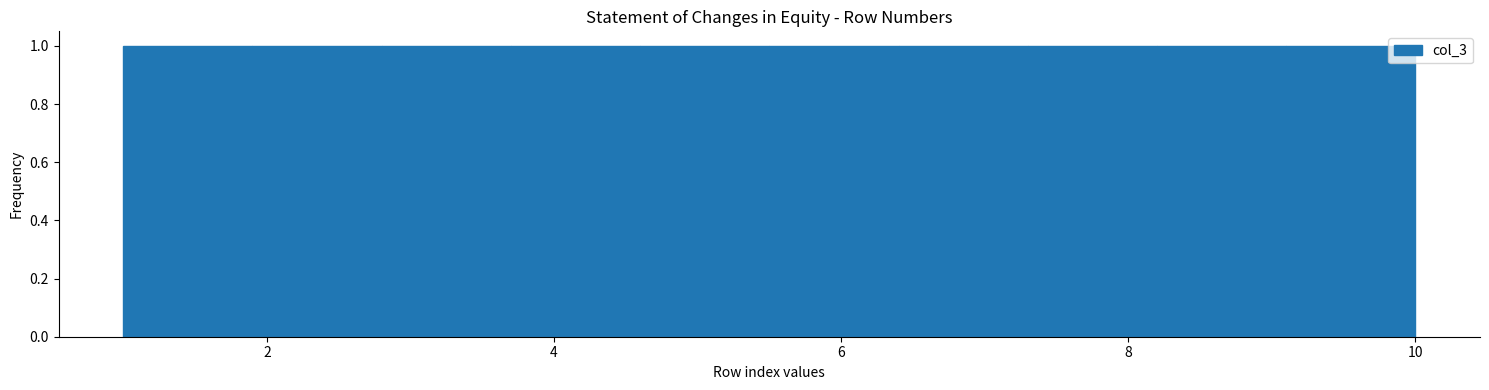

Reading left to right, list every bar in this chart as the range it spans on the x-axis followed by its height. Neither the bar edges nor the heights are printed on the chart, so give them approximately, as read against the axes.

1.0 to 1.9: 1
1.9 to 2.8: 1
2.8 to 3.7: 1
3.7 to 4.6: 1
4.6 to 5.5: 1
5.5 to 6.4: 1
6.4 to 7.3: 1
7.3 to 8.2: 1
8.2 to 9.1: 1
9.1 to 10.0: 1